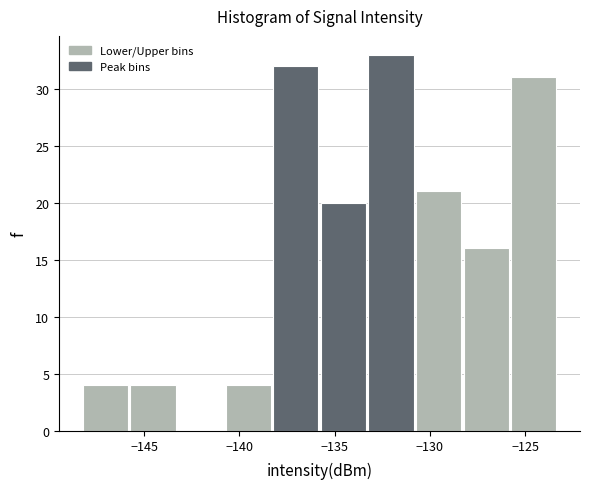

Reading left to right, transcribe this chart: for each bar, give the range it covers on the x-axis and its height. Neither the bar edges nor the heights are printed on the chart, so give them approximately, as read against the axes.

-148.0 to -145.5: 4
-145.5 to -143.0: 4
-143.0 to -140.5: 0
-140.5 to -138.0: 4
-138.0 to -135.5: 32
-135.5 to -133.0: 20
-133.0 to -130.5: 33
-130.5 to -128.0: 21
-128.0 to -125.5: 16
-125.5 to -123.0: 31